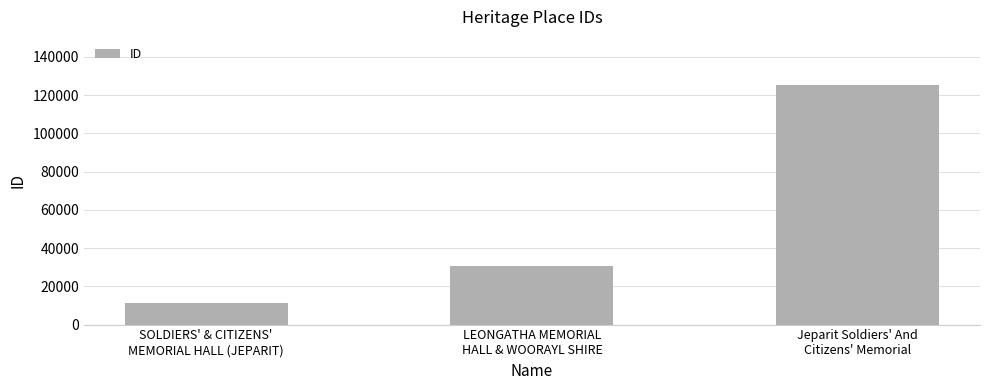

Reading left to right, what are all the values shown in this chart?

SOLDIERS' & CITIZENS'
MEMORIAL HALL (JEPARIT)=11114	LEONGATHA MEMORIAL
HALL & WOORAYL SHIRE=30794	Jeparit Soldiers' And
Citizens' Memorial=125393